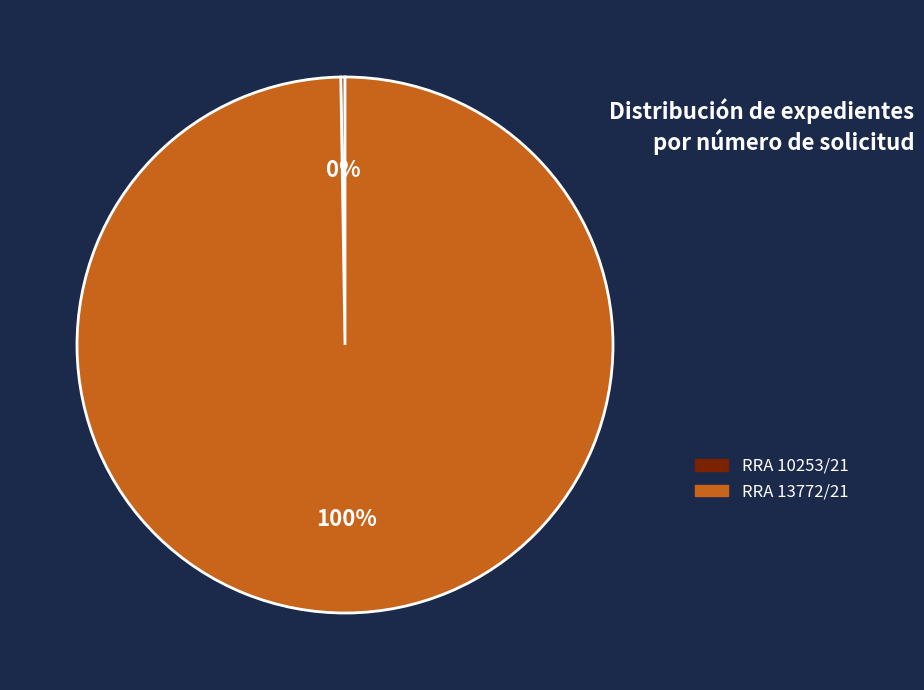

Which slice is the largest?

RRA 13772/21